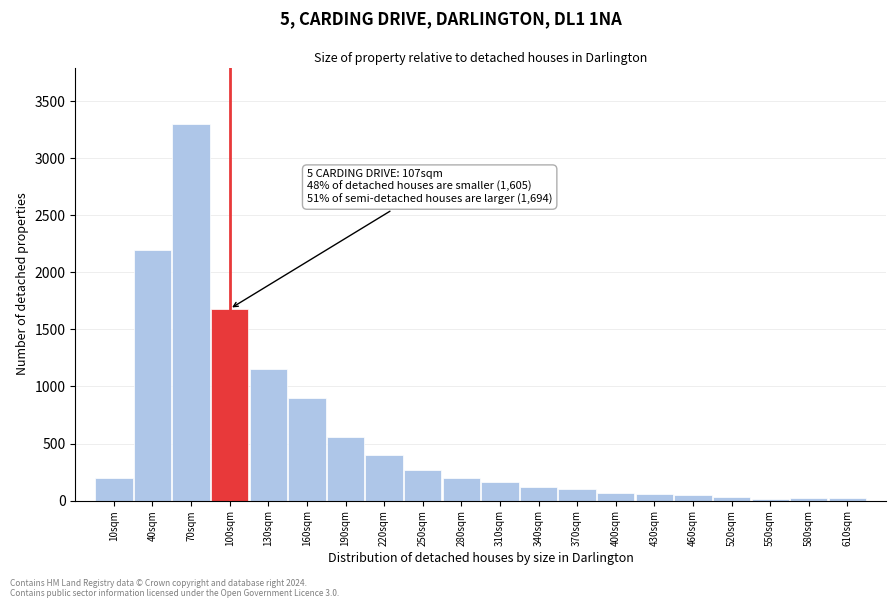

What is the label of the 7th bar from the left?

190sqm